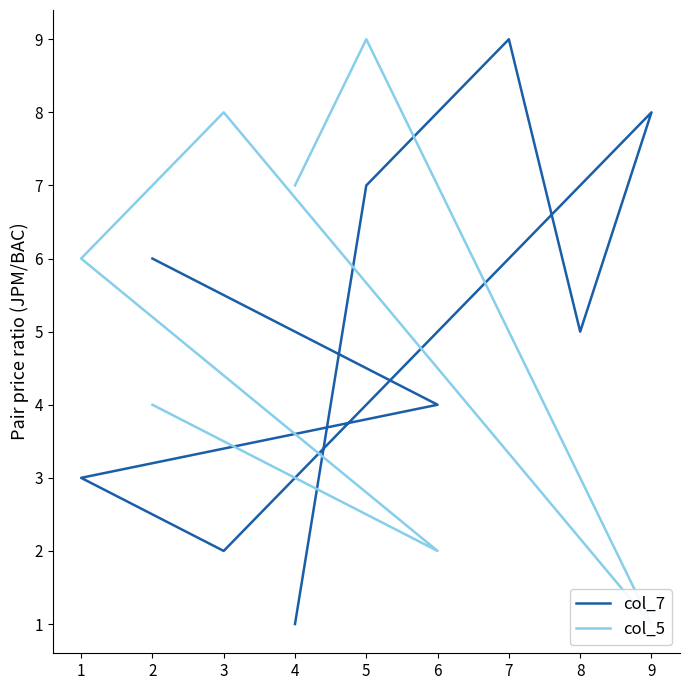

What is the sum of the col_5 values at 8 and 3?

11